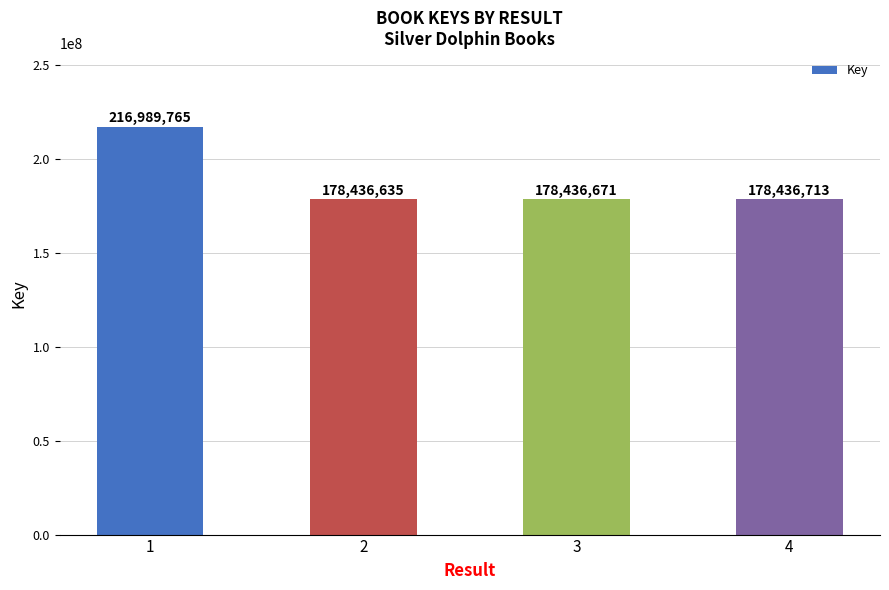

How many data points are less than 178436713?

2